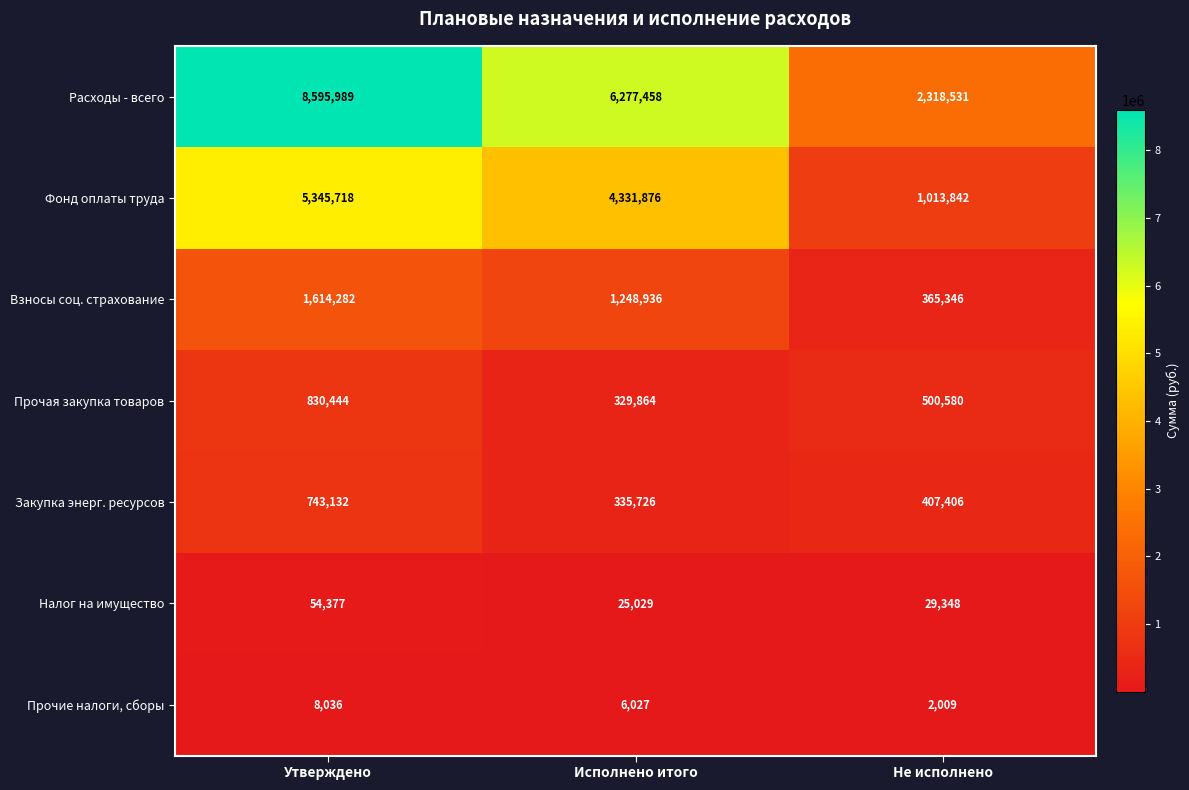

Count the number of categories in the chart.

3